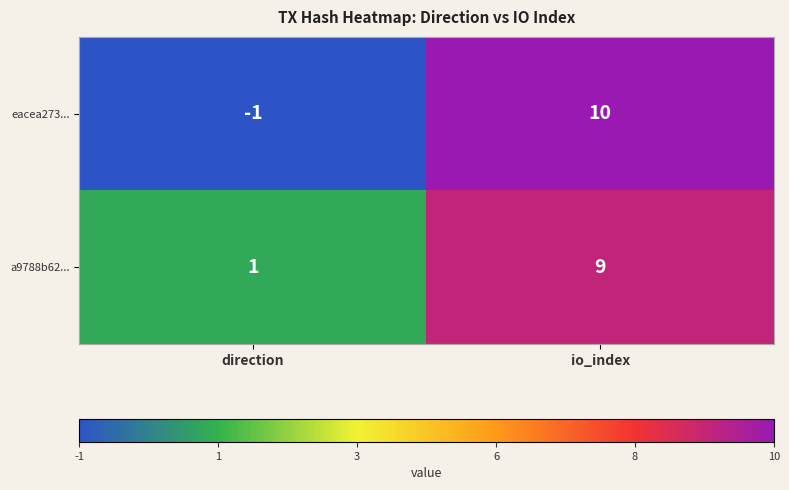

Between direction and io_index, which series saw the biggest shift?

eacea273...